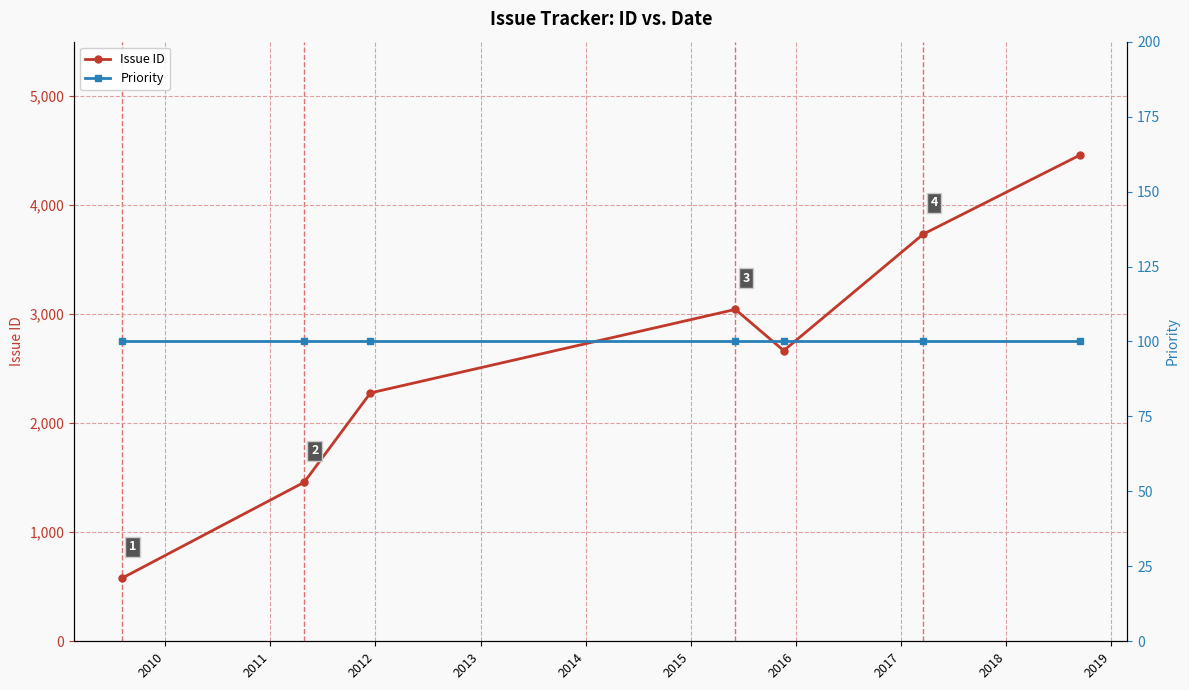

How many interior local peaks does the Issue ID series have?

1